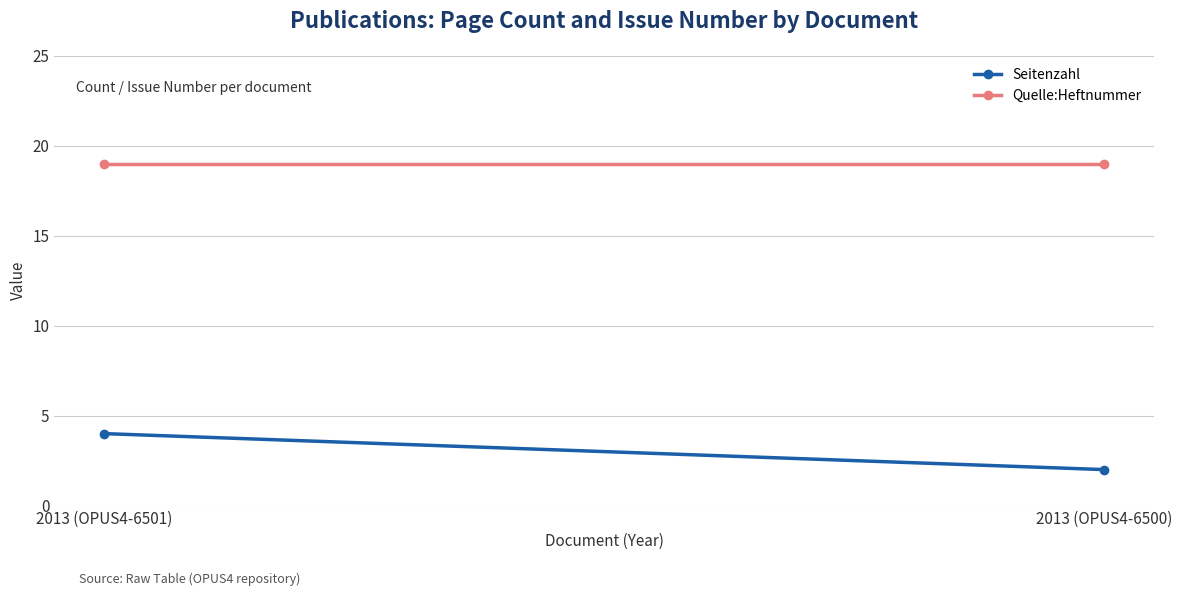

What is the sum of all Seitenzahl values?

6